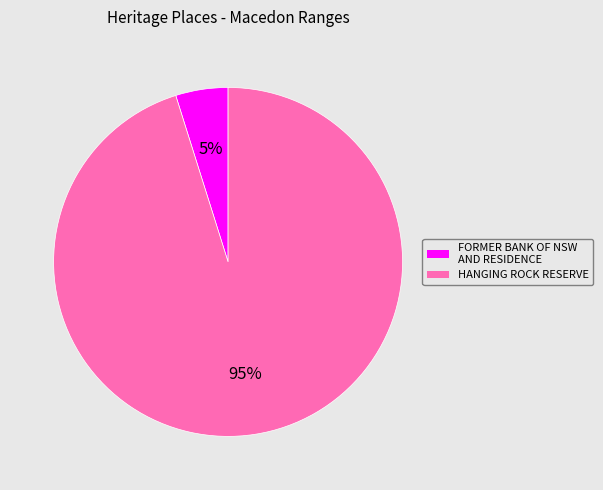

To the nearest percent, what portion does FORMER BANK OF NSW AND RESIDENCE represent?

5%